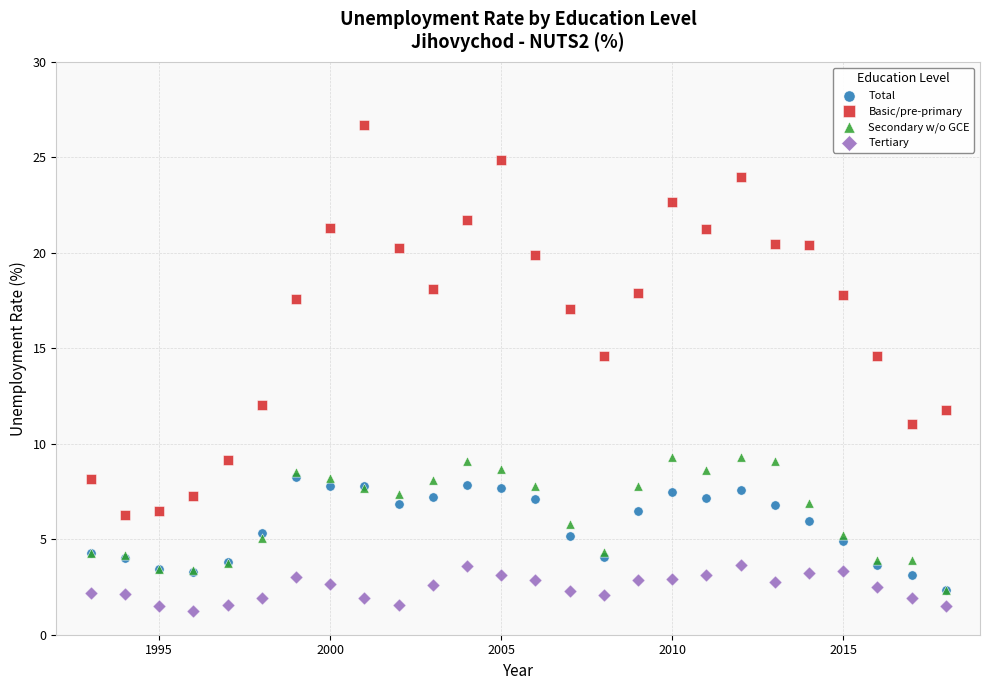

In the Basic/pre-primary series, what Y value is closest to 16?

17.1